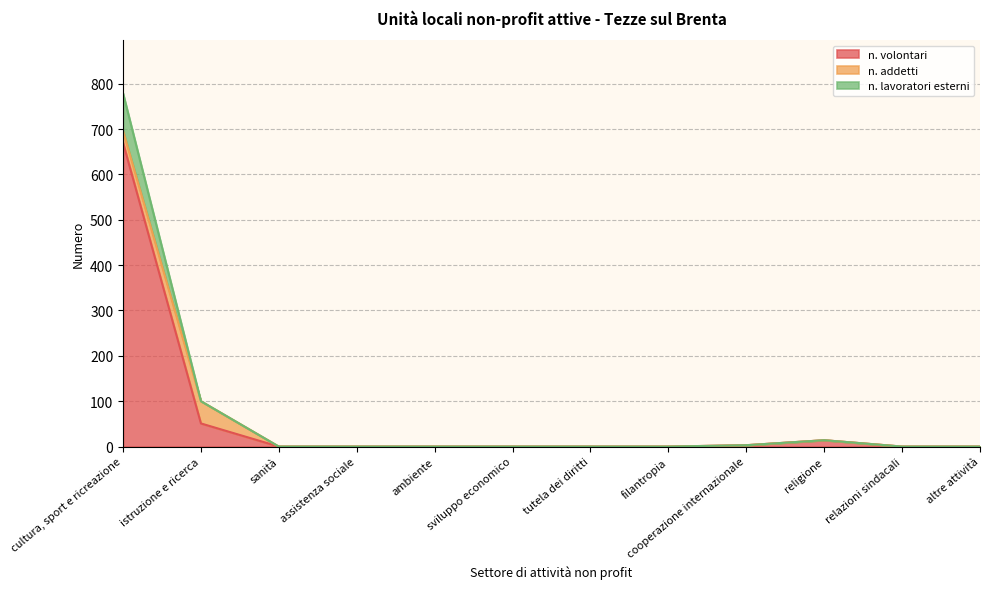

True or false: n. lavoratori esterni and n. volontari intersect in this chart.

False